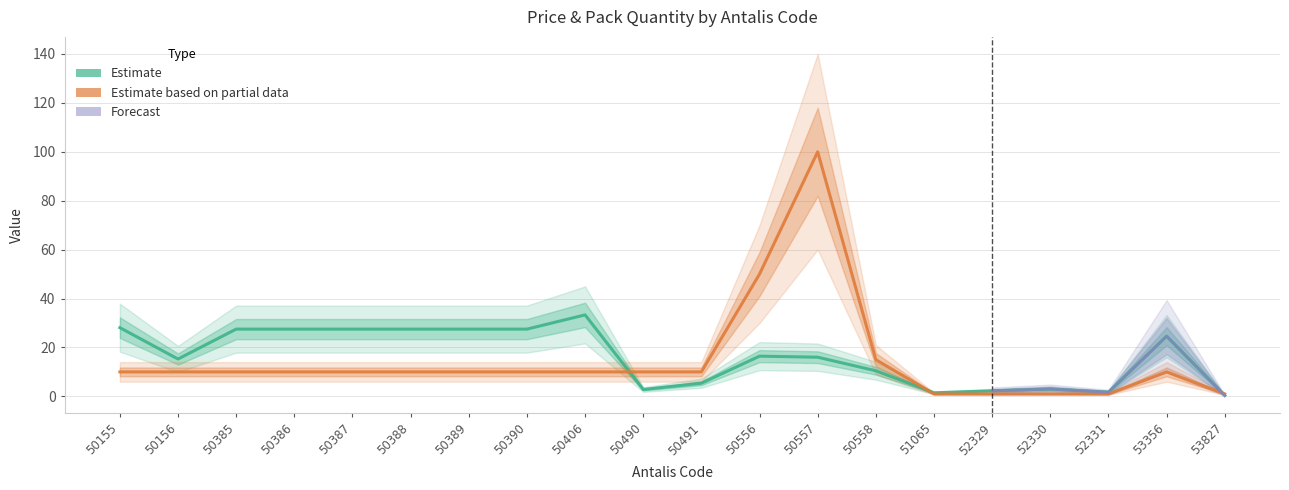

What is the total value across all series at 50491?

15.4